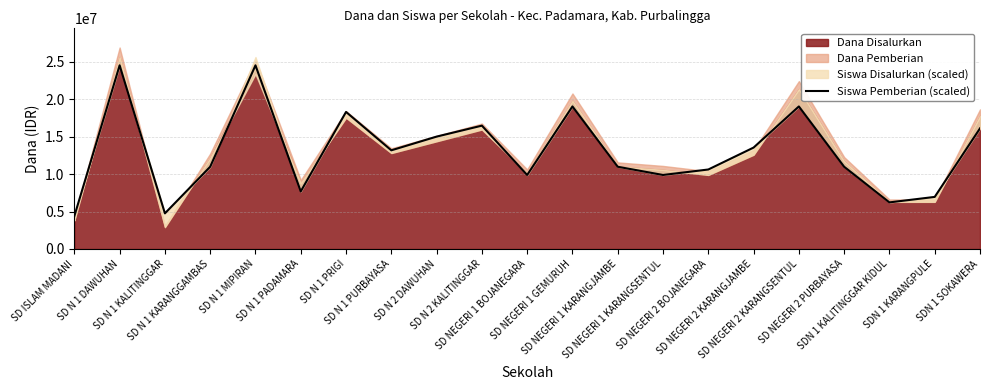

Between SD NEGERI 1 KARANGSENTUL and SDN 1 KALITINGGAR KIDUL, which is larger?

SD NEGERI 1 KARANGSENTUL